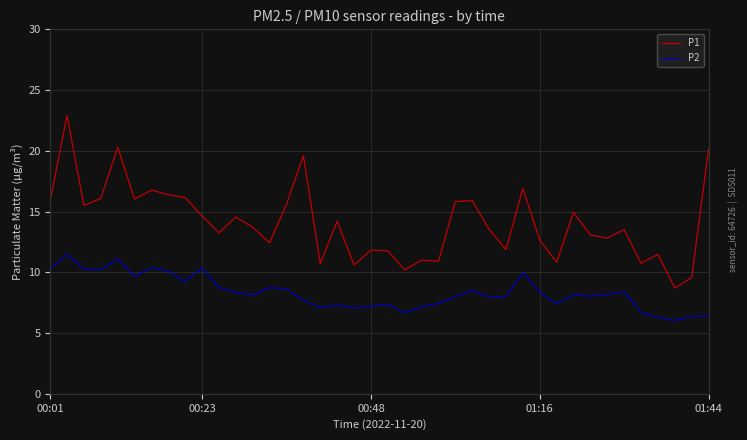

Which series has the largest total across all categories?

P1